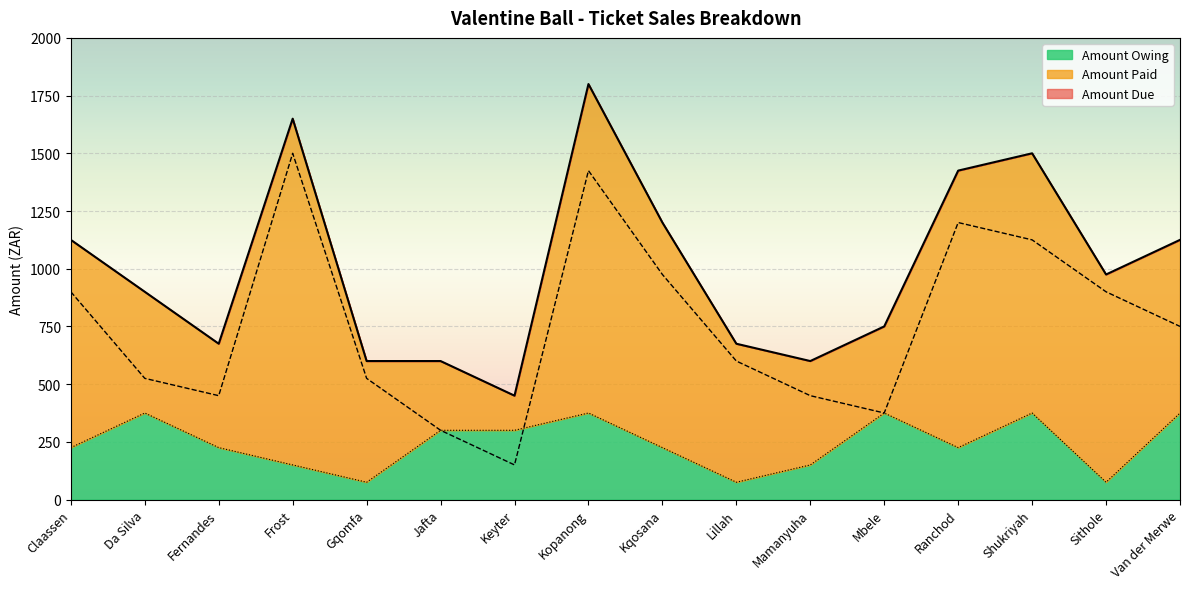

How many interior local peaks does the Amount Paid series have?

3